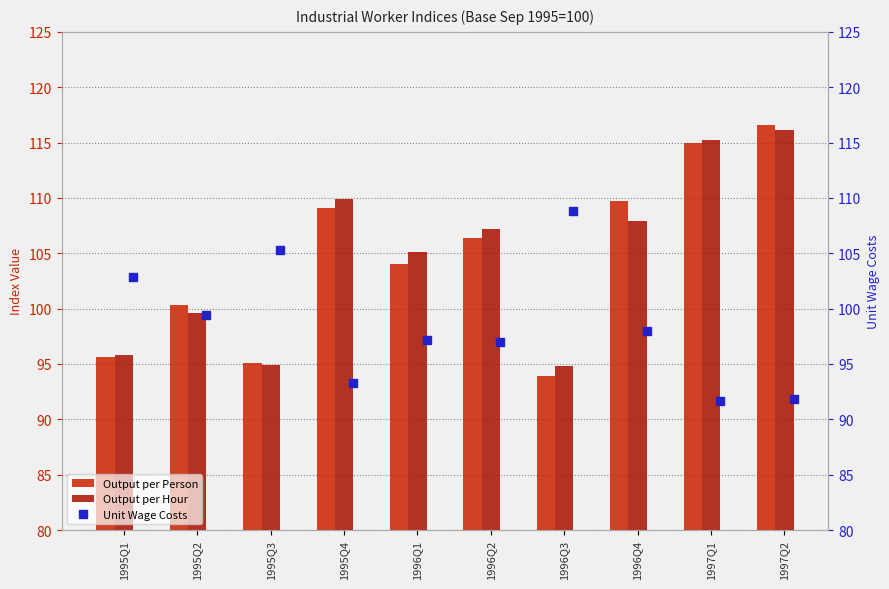

True or false: Output per Hour has a value of 94.8 at 1996Q3.

True